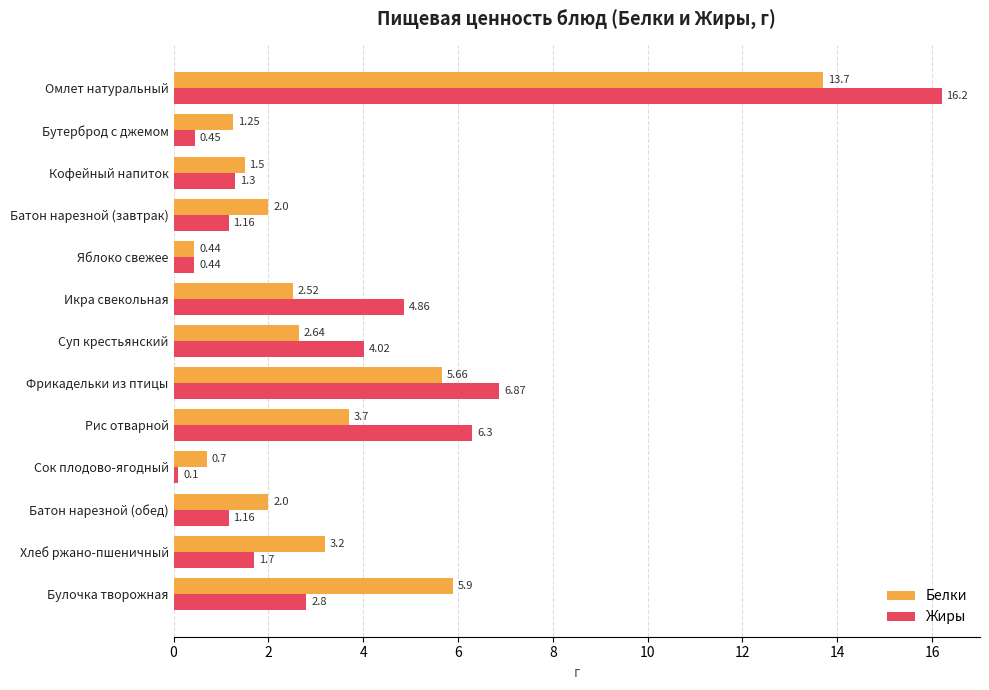

Which series has the largest total across all categories?

Жиры